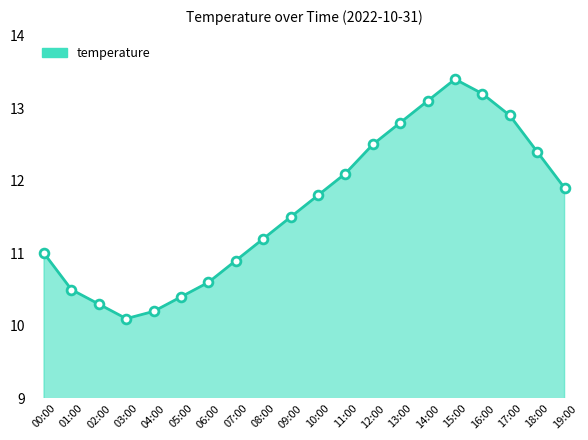

Which has a higher value, 00:00 or 01:00?

00:00